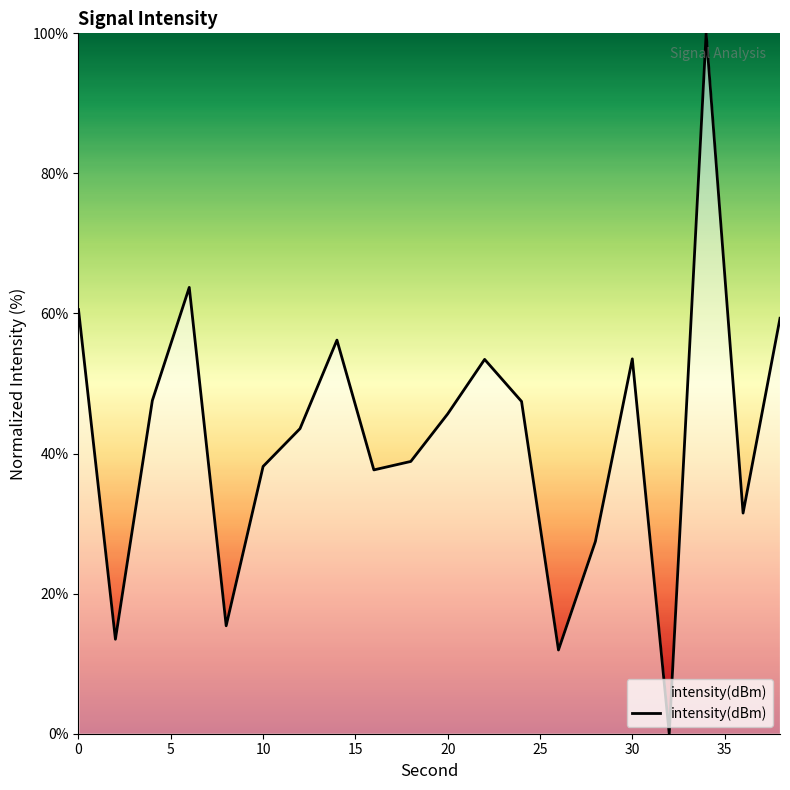

What is the difference between the maximum and minimum values?

100.0